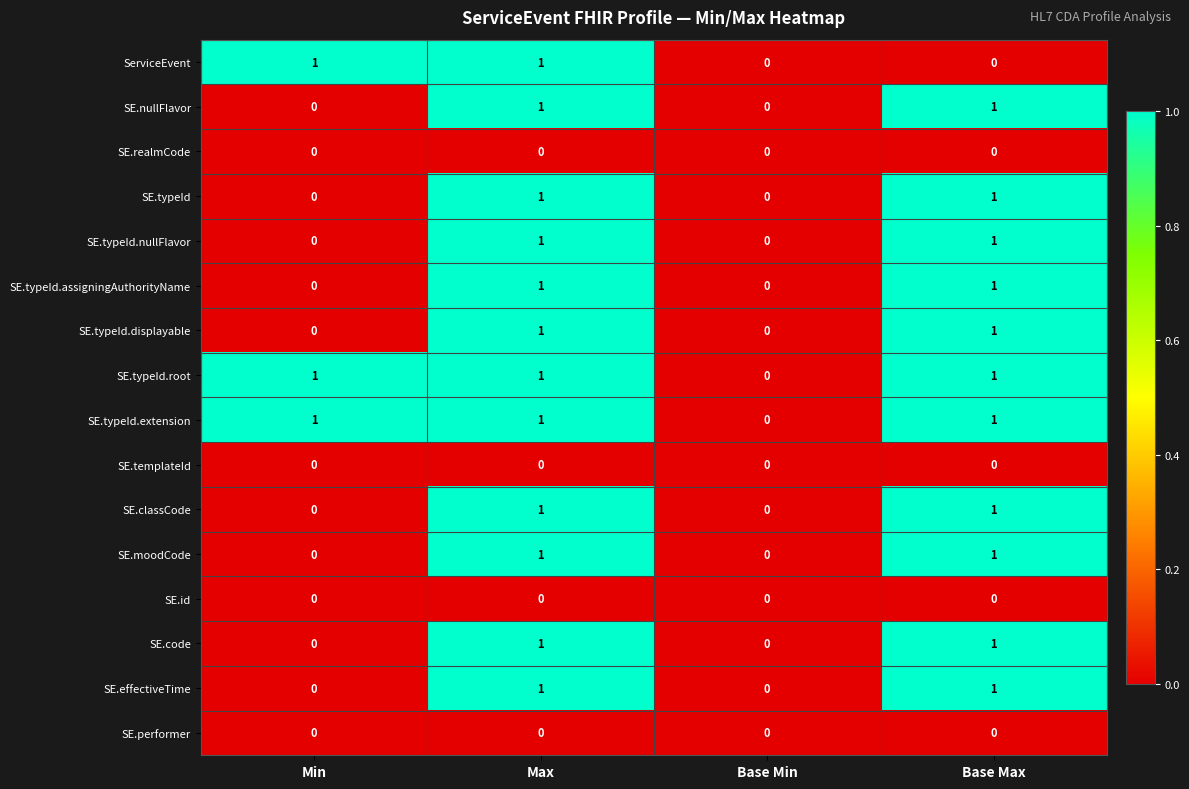

At which category is the sum across all series the highest?

Max